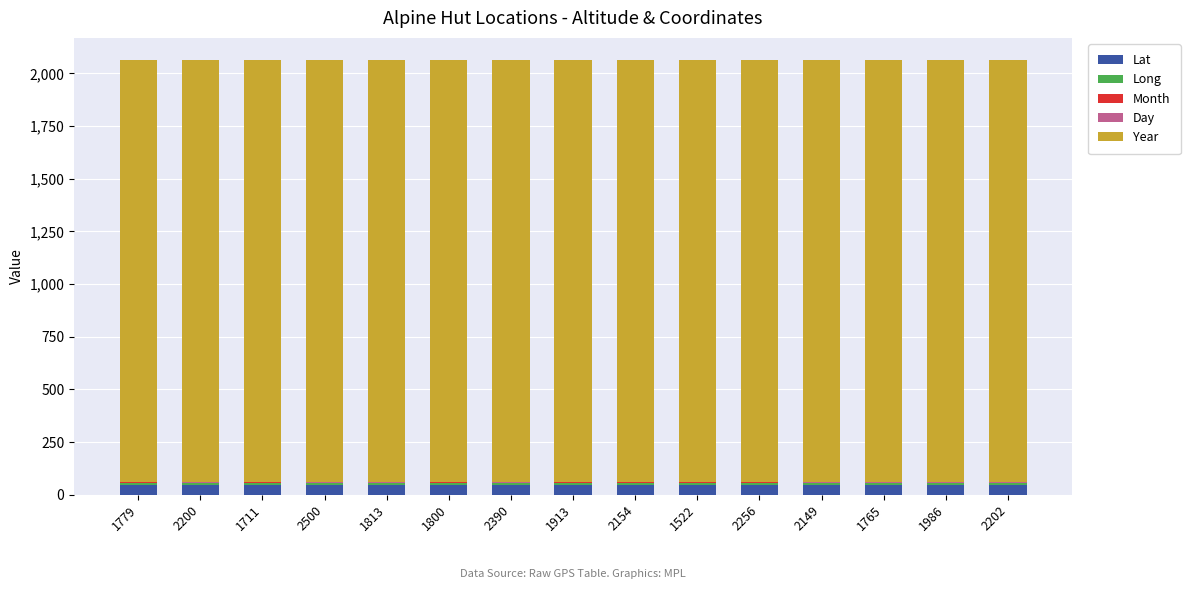

Is it true that Lat equals 46.8 at 2202?

True